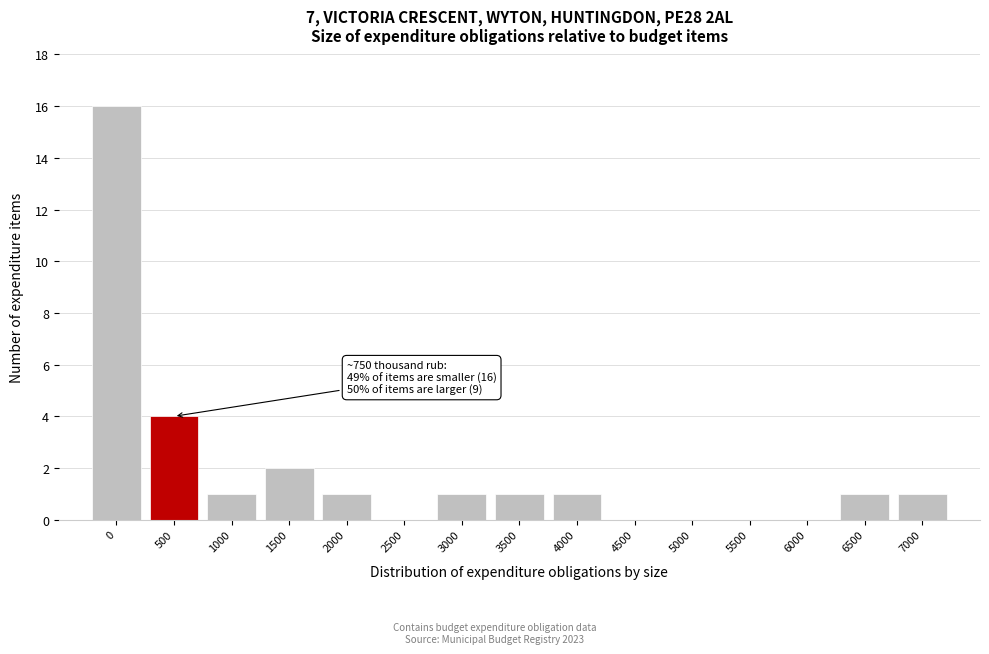

Reading right to left, what are all the values shown in this chart?

7000=1	6500=1	6000=0	5500=0	5000=0	4500=0	4000=1	3500=1	3000=1	2500=0	2000=1	1500=2	1000=1	500=4	0=16